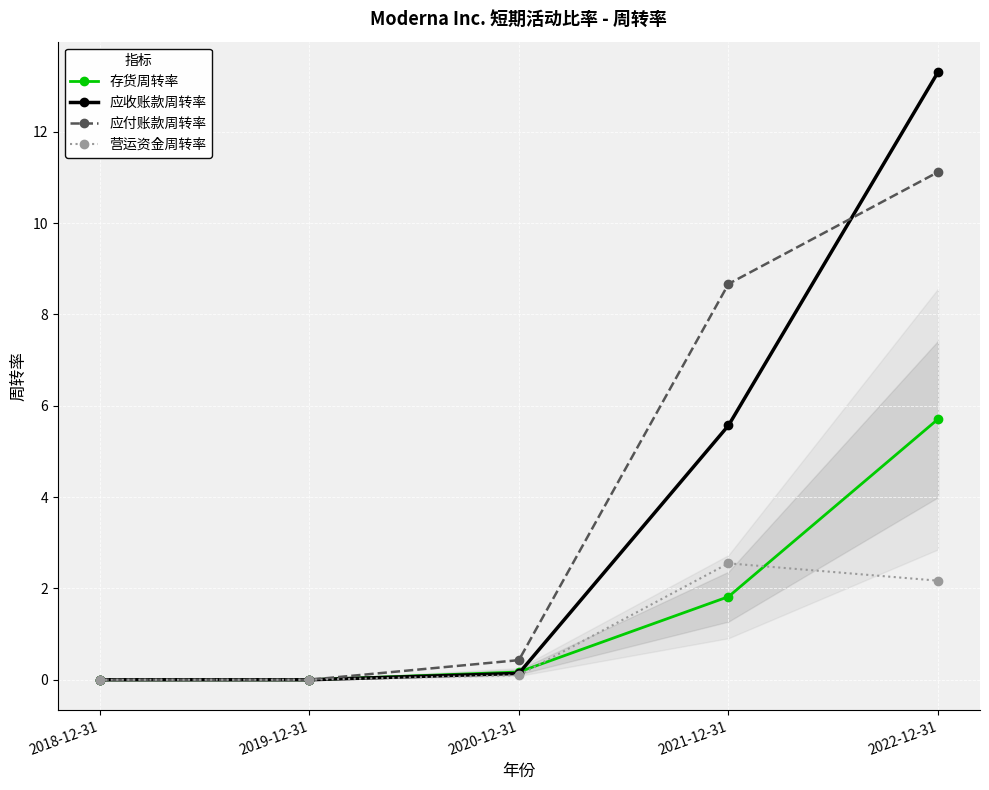

What is the maximum value for 存货周转率?

5.7